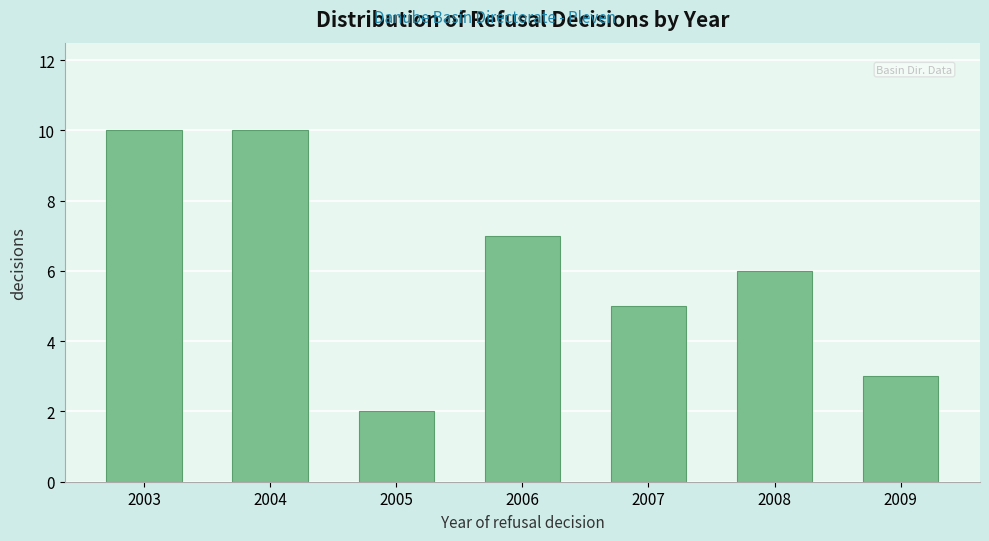

Reading left to right, transcribe all the data shown in this chart.

10	10	2	7	5	6	3